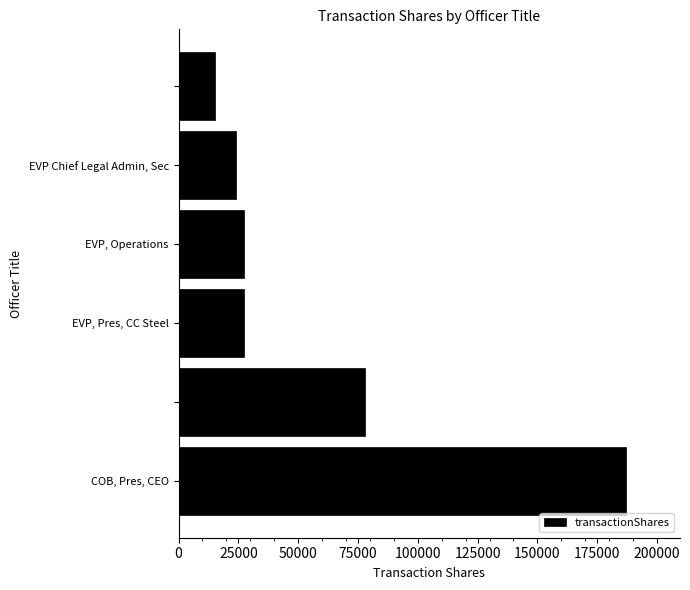

What is the maximum value shown in the chart?

187136